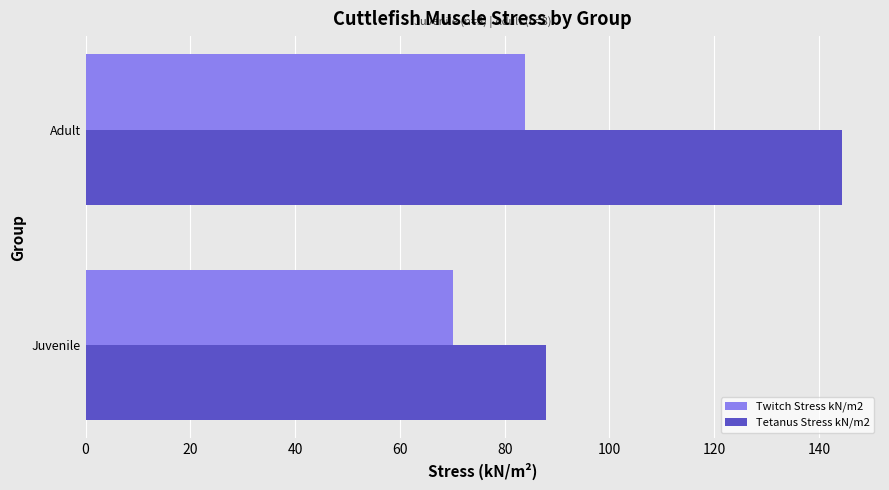

The value of Twitch Stress kN/m2 at Adult is 83.8. True or false?

True